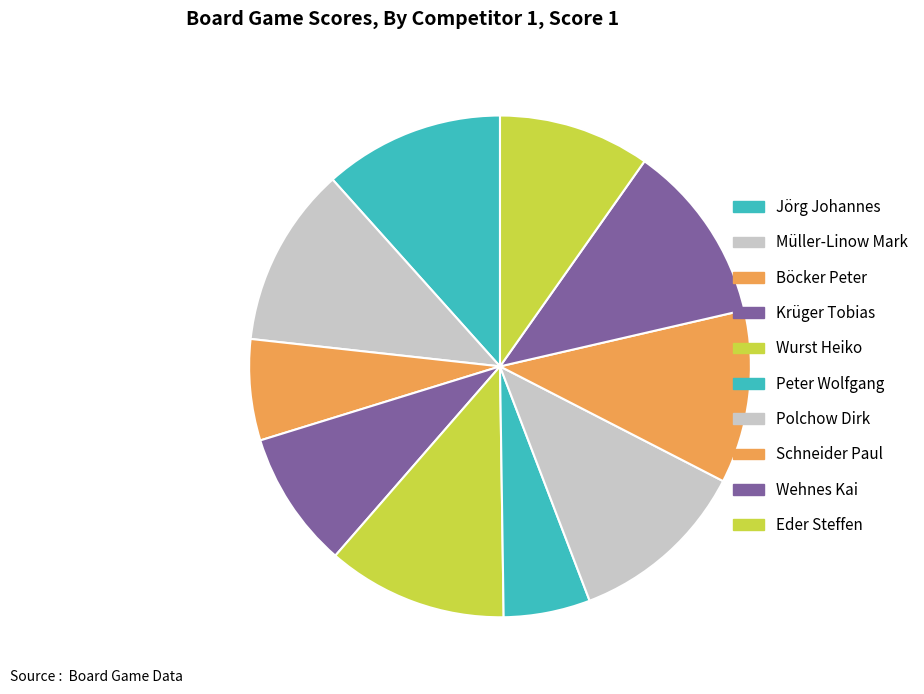

How many slices are in this pie chart?

10